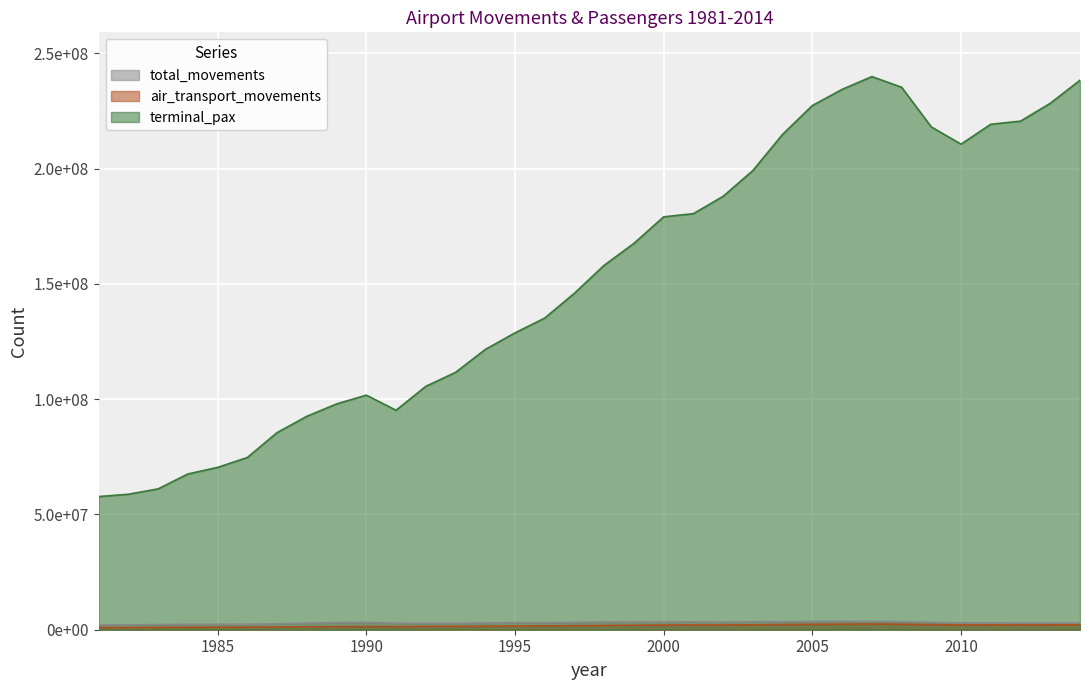

True or false: air_transport_movements and terminal_pax cross at least once.

False